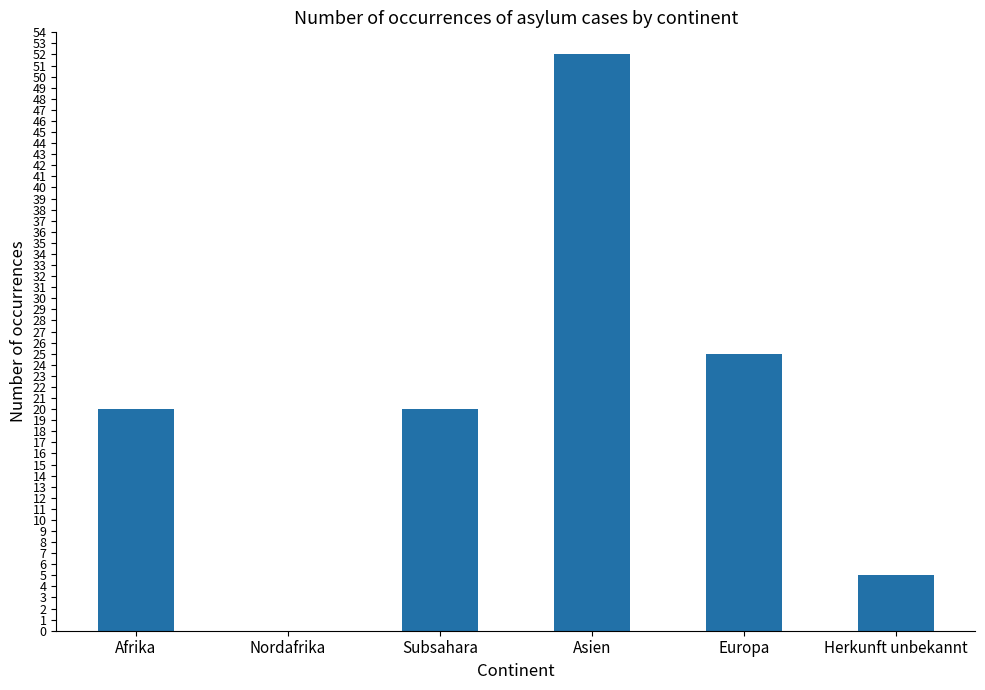

What is the greatest value displayed?

52